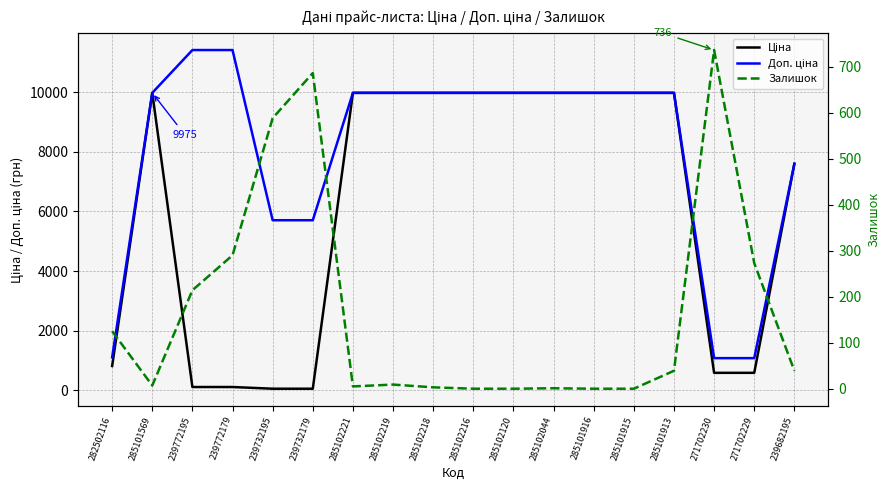

How many lines are shown in the chart?

3